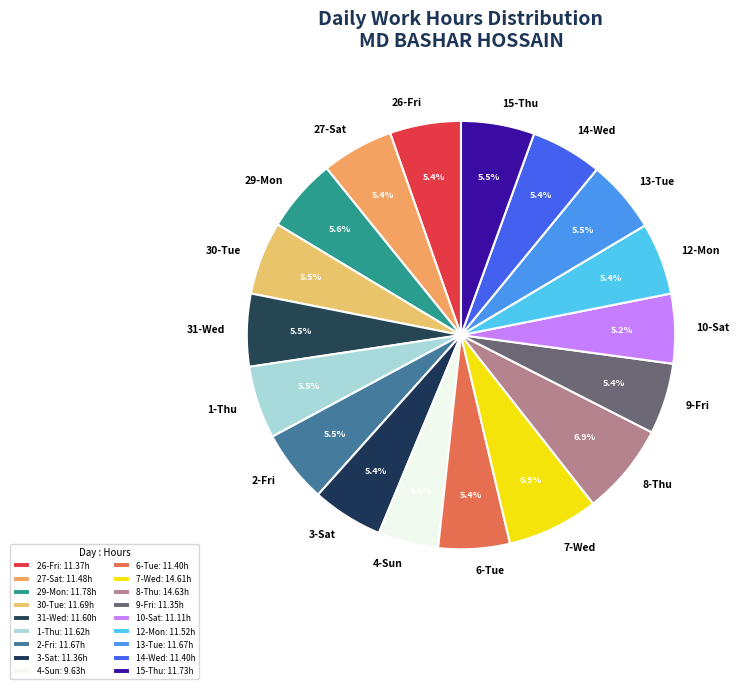

Between 3-Sat and 7-Wed, which is larger?

7-Wed